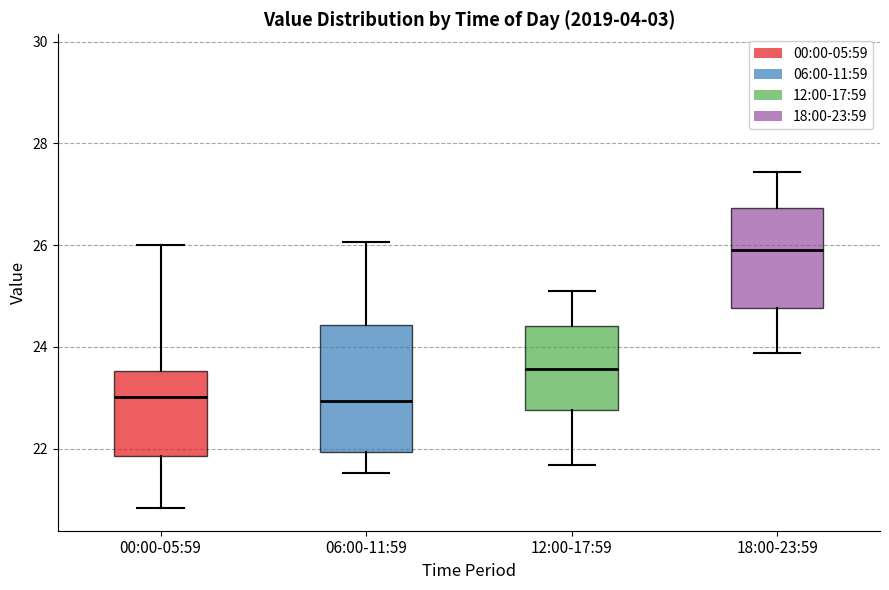

Reading left to right, read every box against the y-axis: the position of its median line, the range the box covers, and the ends of its whiskers. The values are not printed on the chart, so give them approximately, as read against the axis.

00:00-05:59: median 23.0, box 21.8 to 23.6, whiskers 20.8 to 26.0
06:00-11:59: median 23.0, box 22.0 to 24.4, whiskers 21.6 to 26.0
12:00-17:59: median 23.6, box 22.8 to 24.4, whiskers 21.6 to 25.2
18:00-23:59: median 26.0, box 24.8 to 26.8, whiskers 23.8 to 27.4